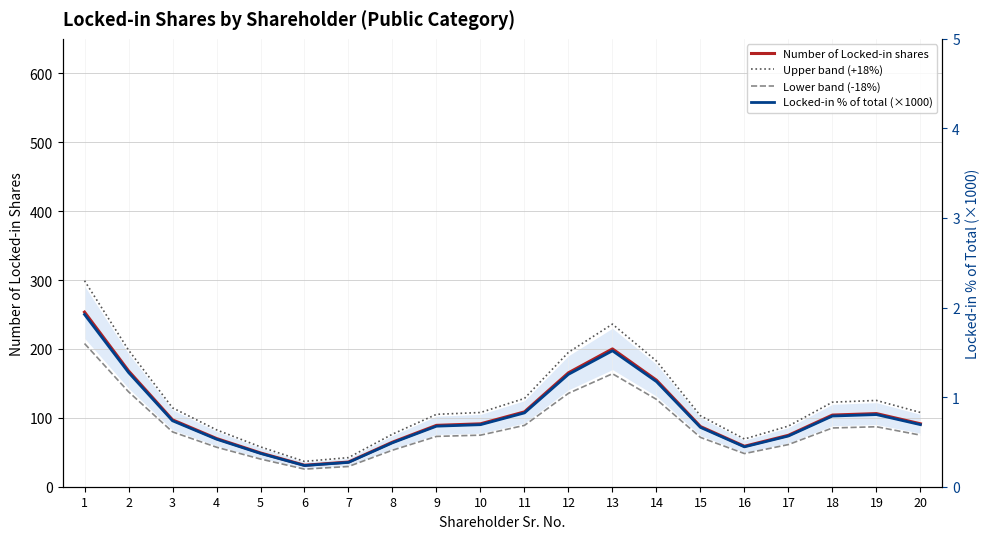

At which category is the sum across all series the highest?

1